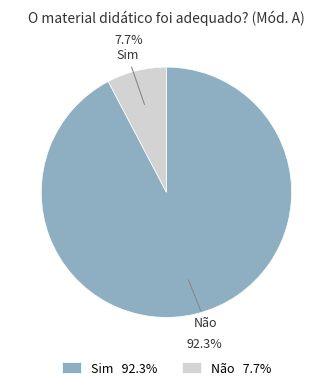

To the nearest percent, what is the difference between the largest and smallest slice percentages?

85%